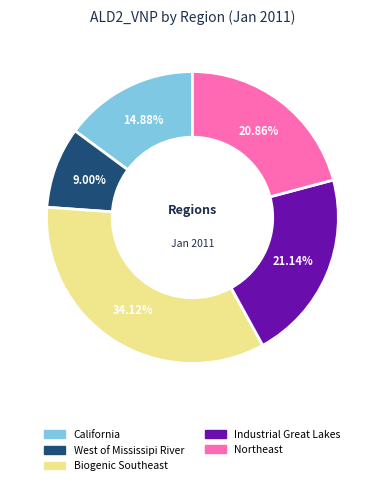

Count the number of slices in the pie.

5